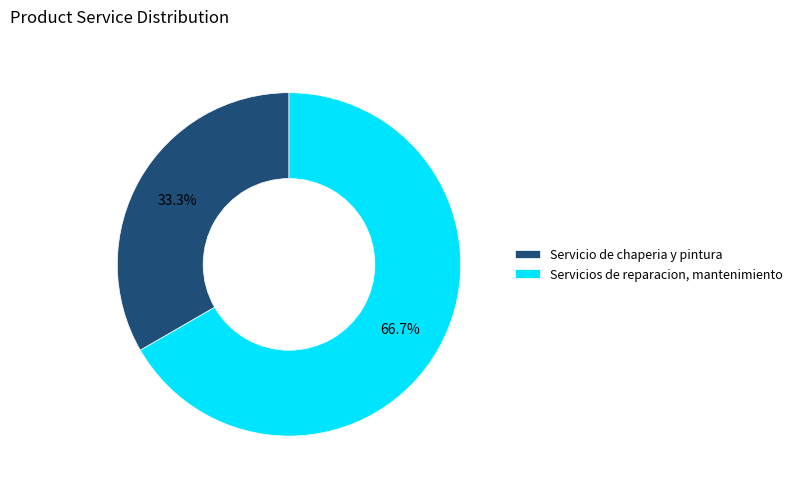

To the nearest percent, what is the difference between the largest and smallest slice percentages?

33%